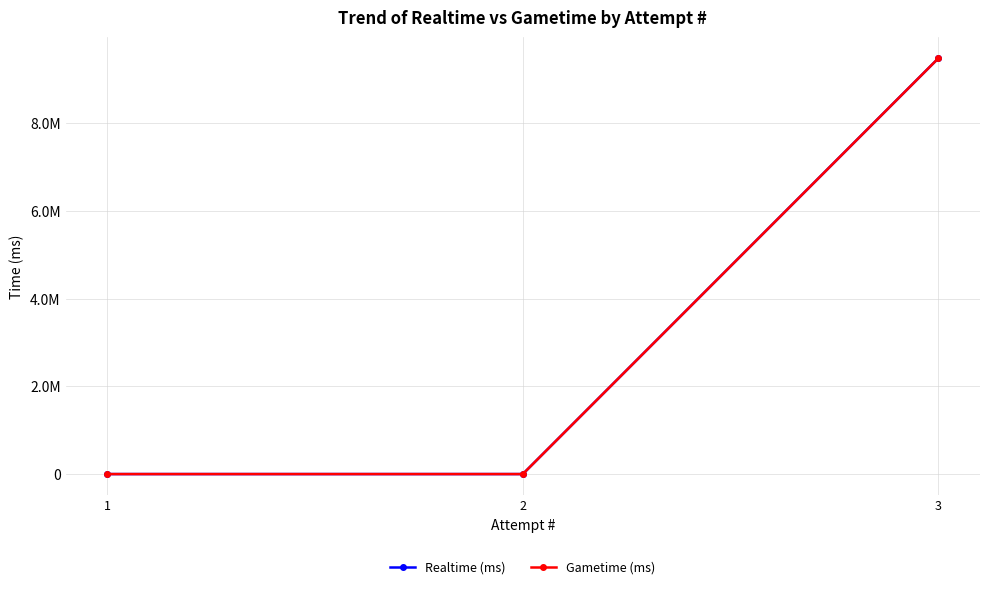

What is the approximate value of Gametime (ms) at 3?

9484047